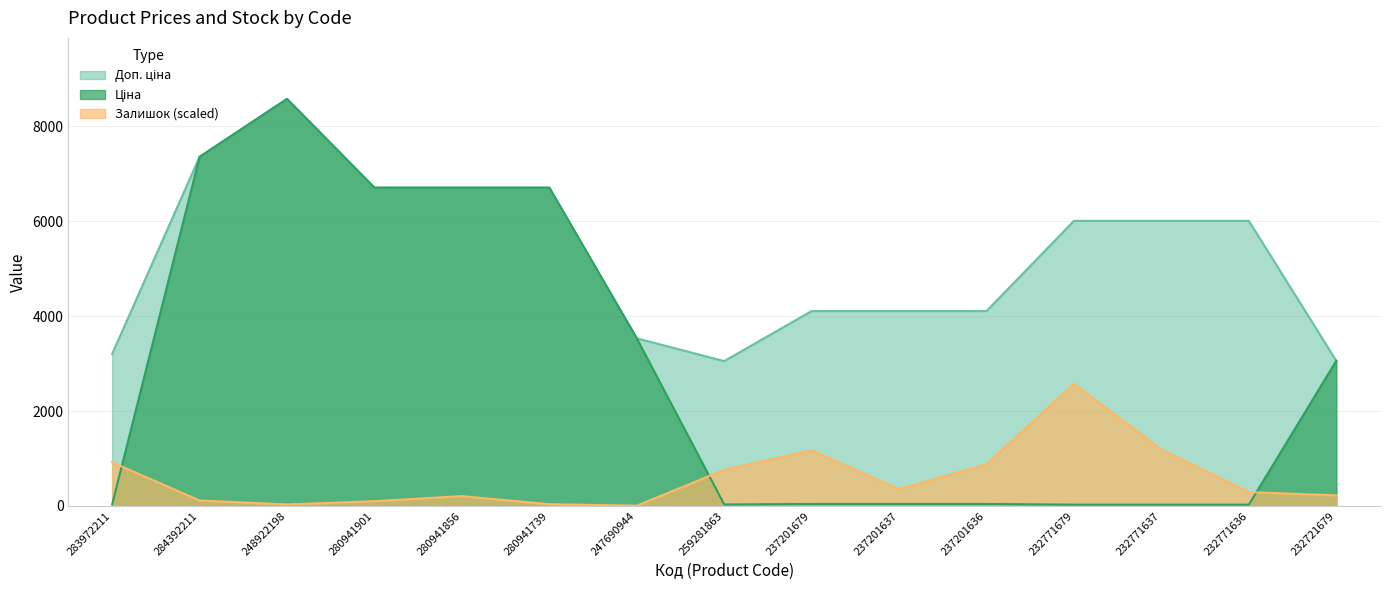

How many series are shown in this chart?

3